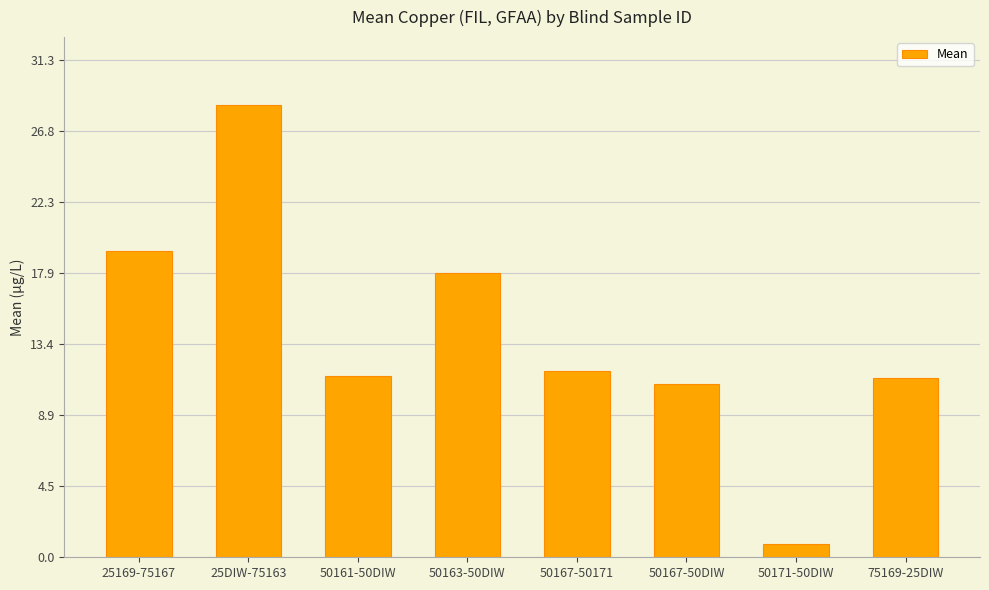

The chart shows a value of 0.8 at 50171-50DIW. True or false?

True